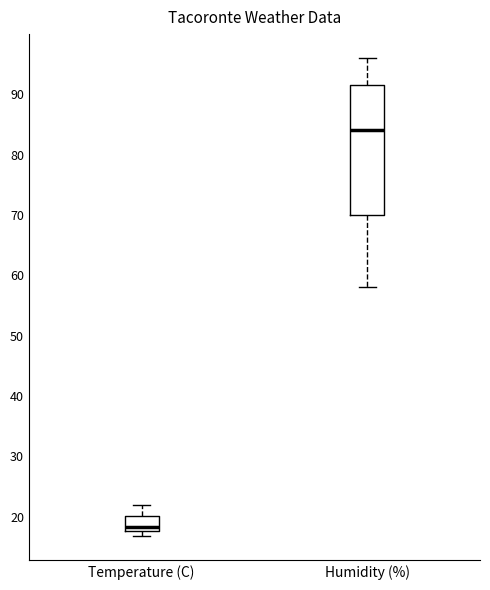

Reading left to right, read every box against the y-axis: the position of its median line, the range the box covers, and the ends of its whiskers. The values are not printed on the chart, so give them approximately, as read against the axis.

Temperature (C): median 18 (just above the box's lower edge), box 18 to 20, whiskers 17 to 22
Humidity (%): median 84, box 70 to 92, whiskers 58 to 96